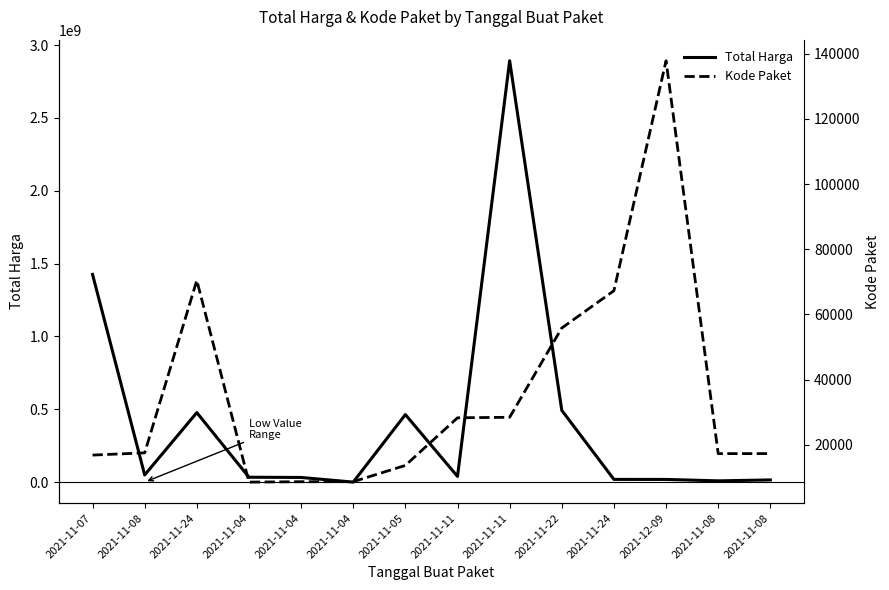

What is the average value of the Total Harga series?

426539291